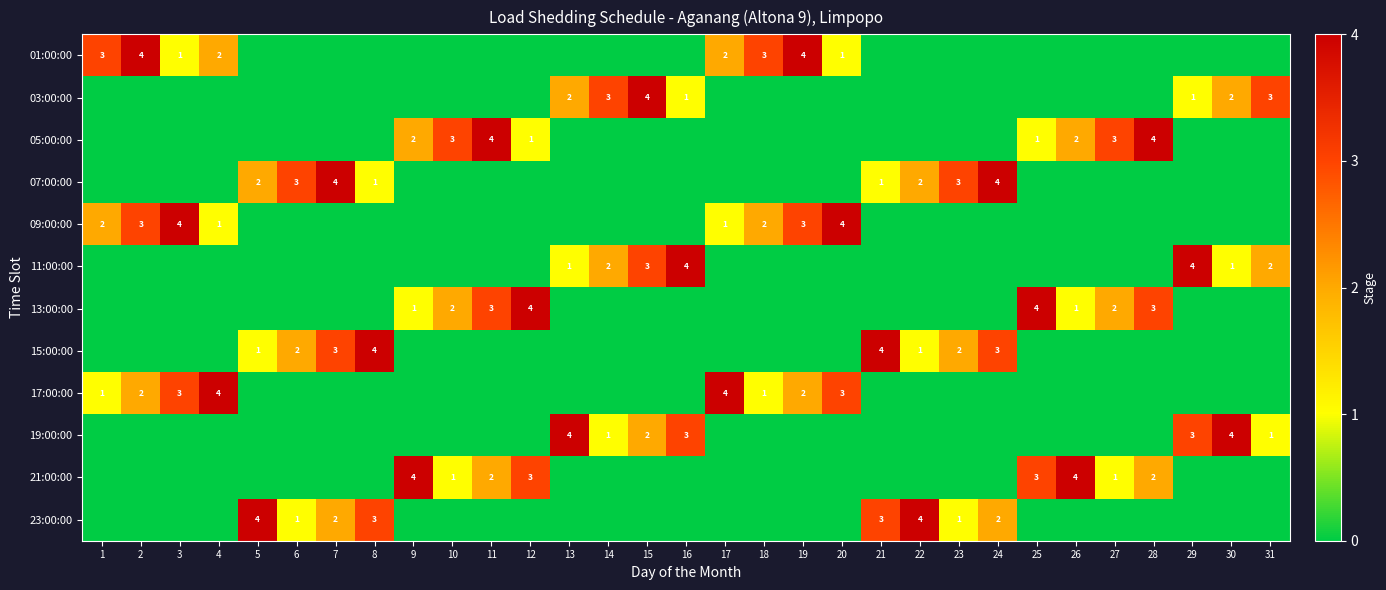

The 21:00:00 series shows 2 at 28. True or false?

True